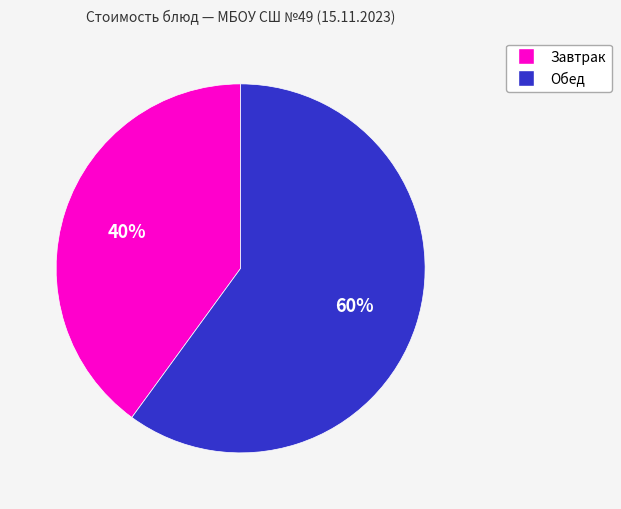

Is there a majority slice in this chart?

Yes